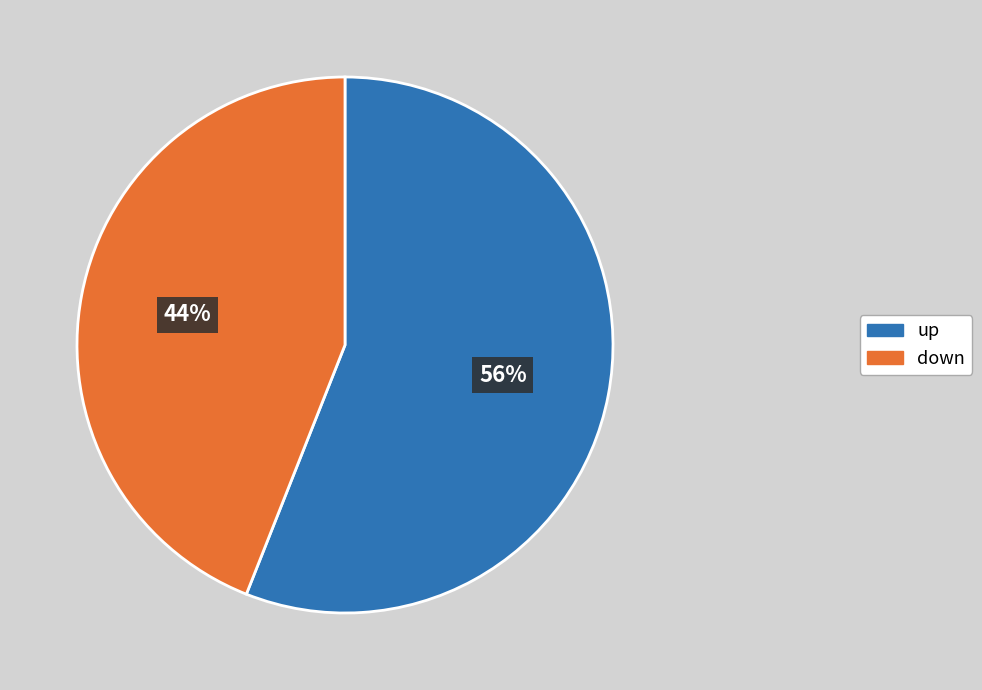

How many slices are in this pie chart?

2